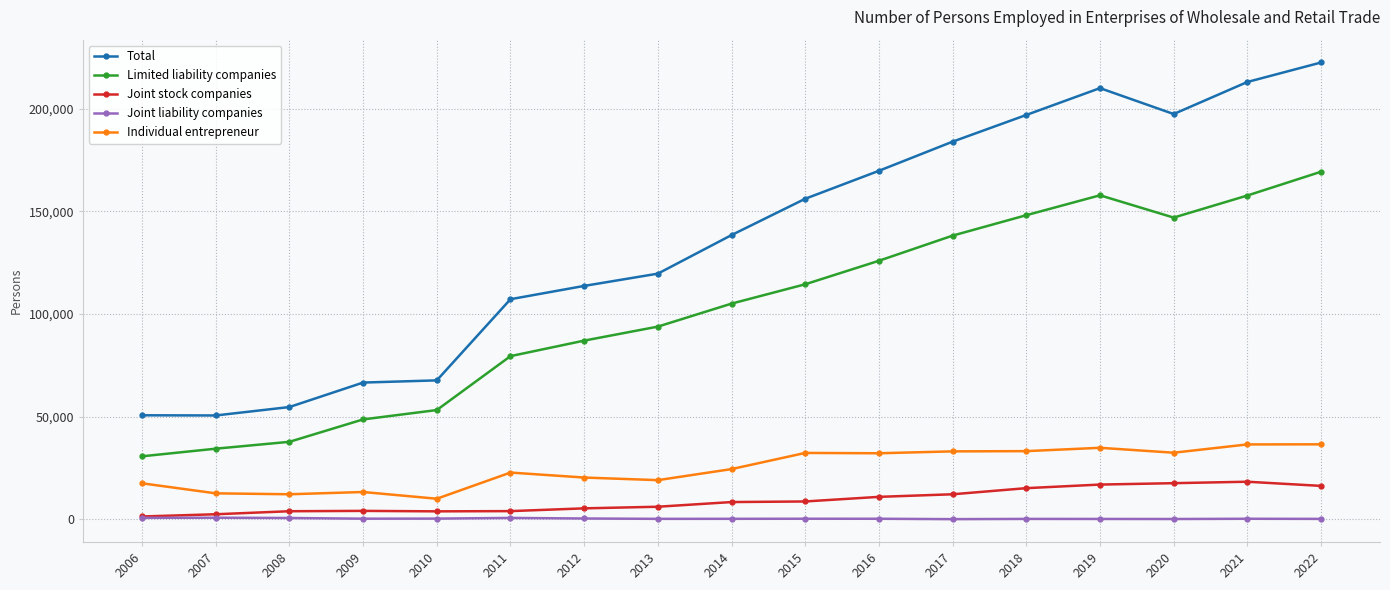

True or false: Joint stock companies and Individual entrepreneur cross at least once.

False